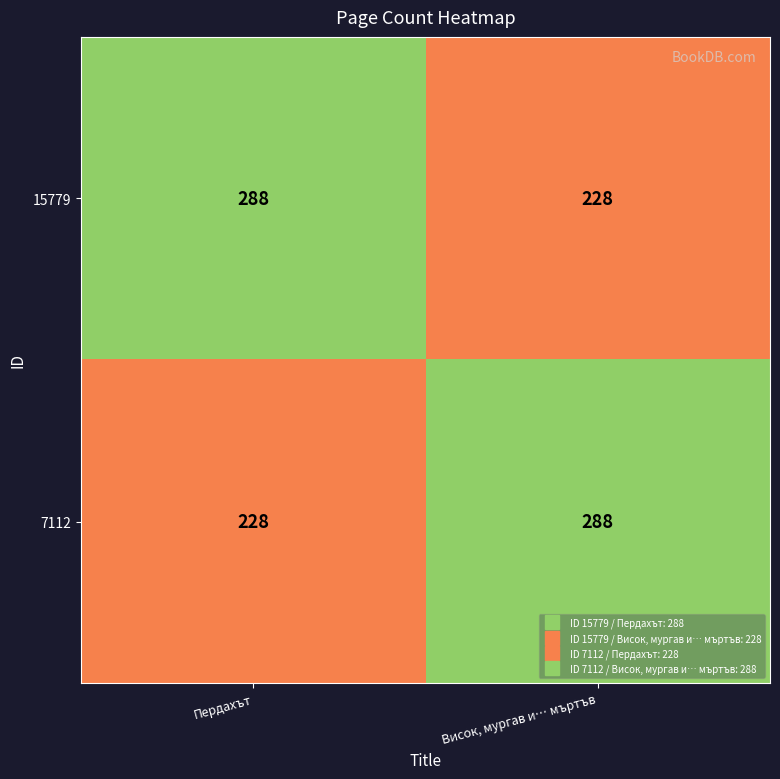

Reading right to left, list all the values displayed in this chart.

15779: Висок, мургав и… мъртъв=228	Пердахът=288
7112: Висок, мургав и… мъртъв=288	Пердахът=228